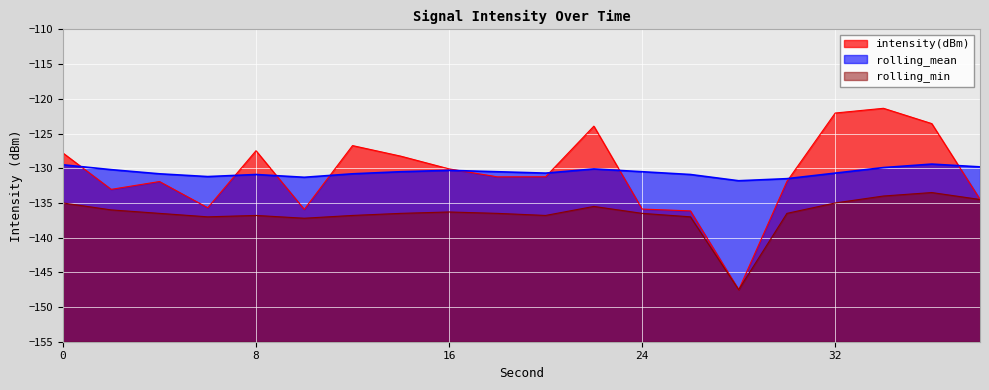

How many values in the rolling_min series are below -136?

13